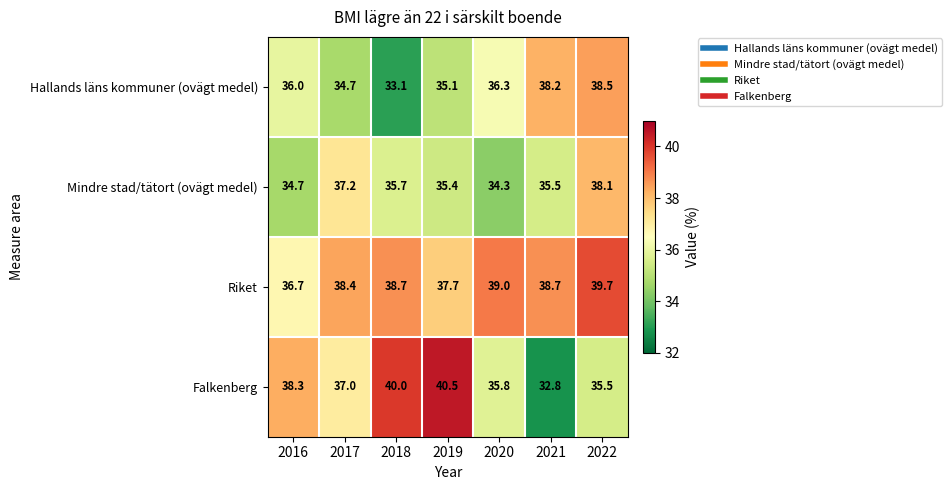

What is the difference between the highest and lowest values at 2019?

5.4